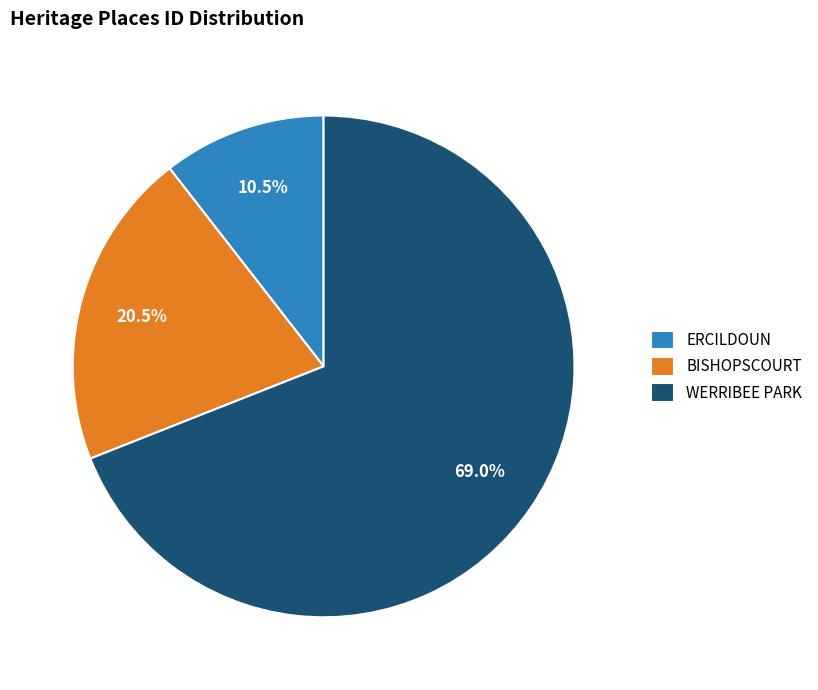

To the nearest percent, what is the average slice percentage?

33%